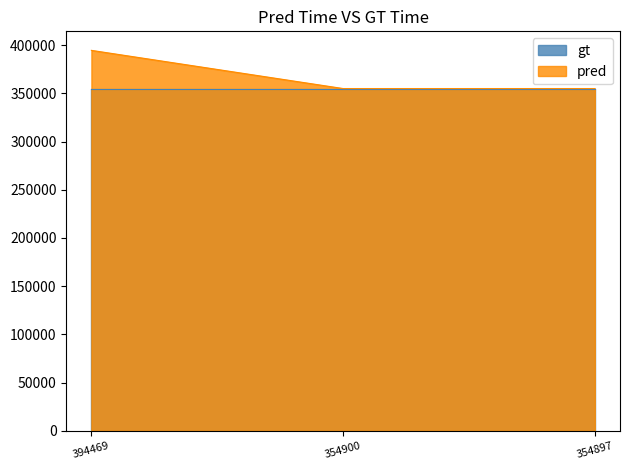

Which category has the highest value across all series?

394469